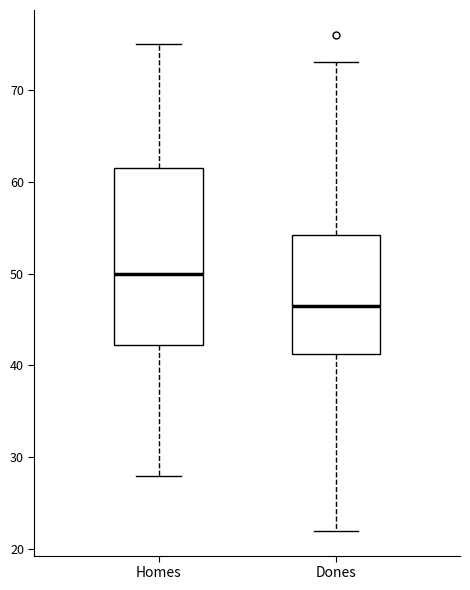

Reading left to right, transcribe this box plot: for each box, give where its median line is, the range the box spans, and where its two whiskers end, as read against the y-axis. The values are not printed on the chart, so give them approximately, as read against the axis.

Homes: median 50, box 42 to 62, whiskers 28 to 75
Dones: median 47, box 41 to 54, whiskers 22 to 73